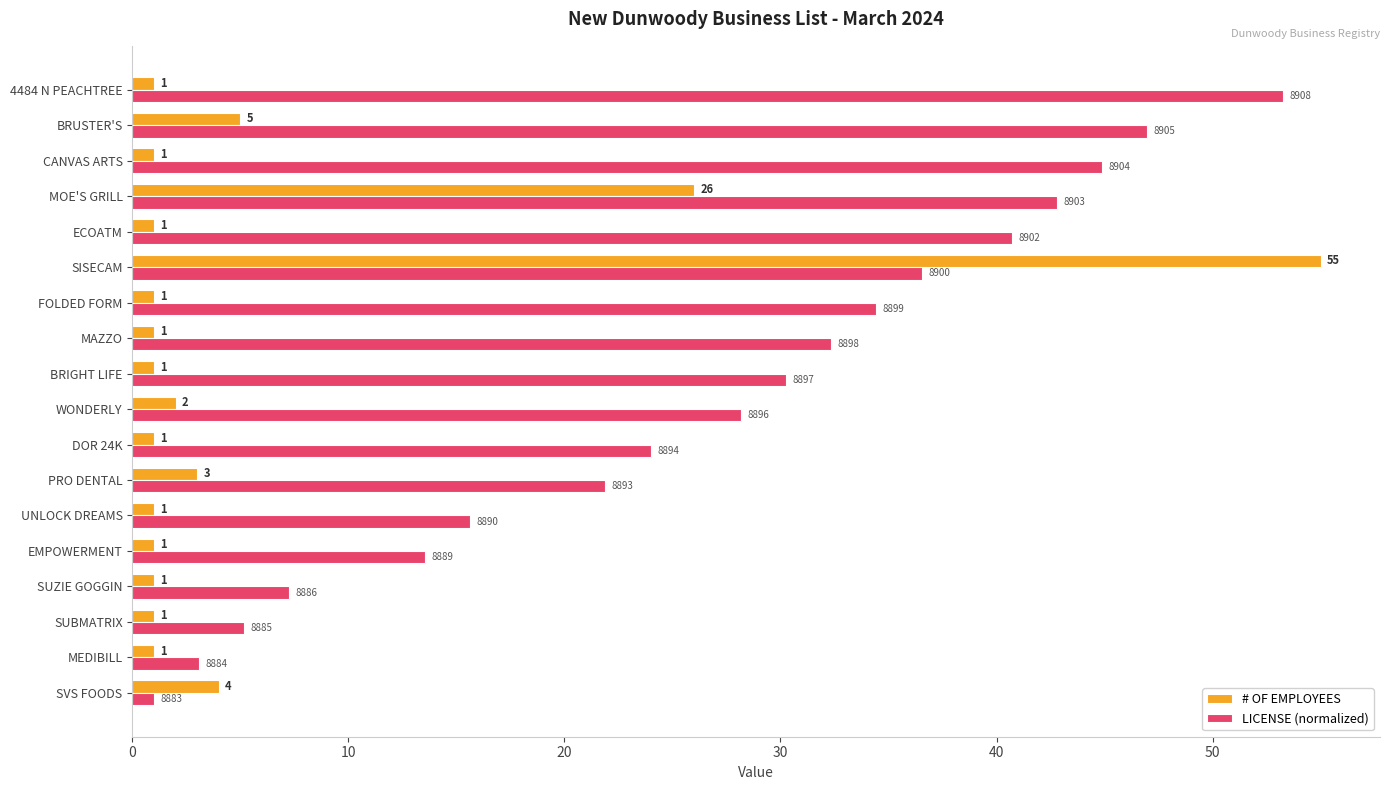

What is the sum of the # OF EMPLOYEES values at MAZZO and SVS FOODS?

5.0